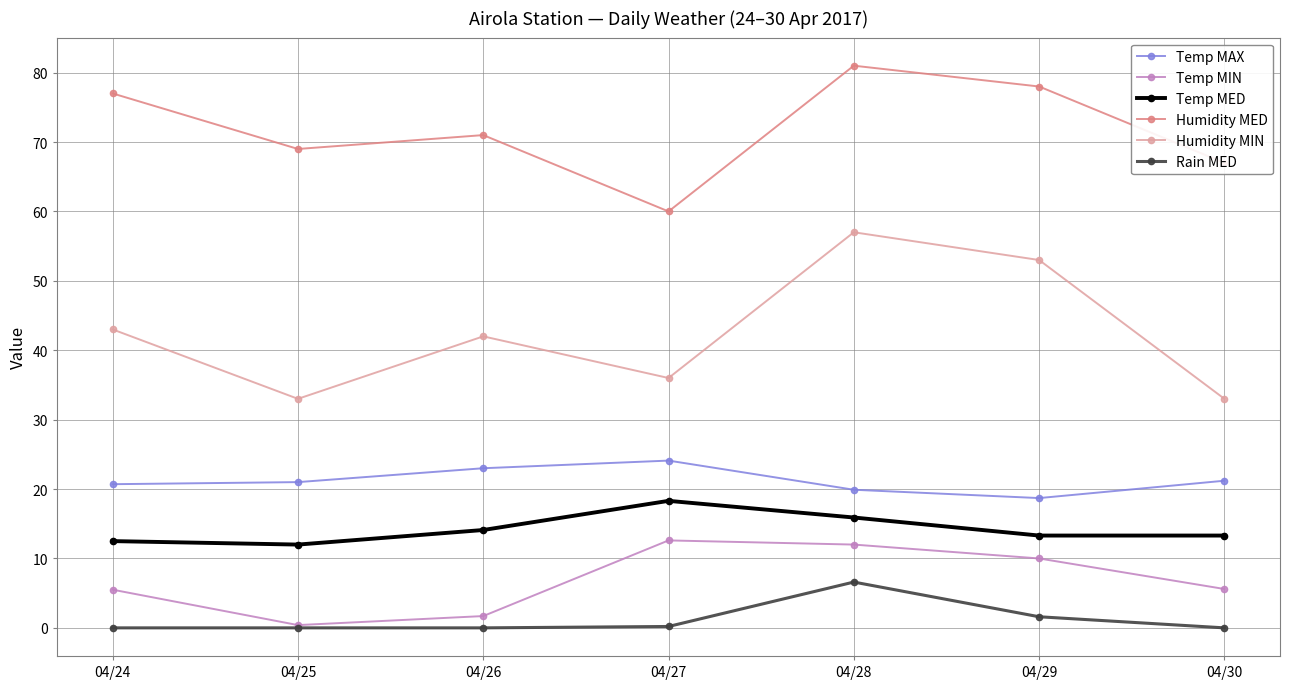

What is the spread (max minus min) of values at 04/29?

76.4